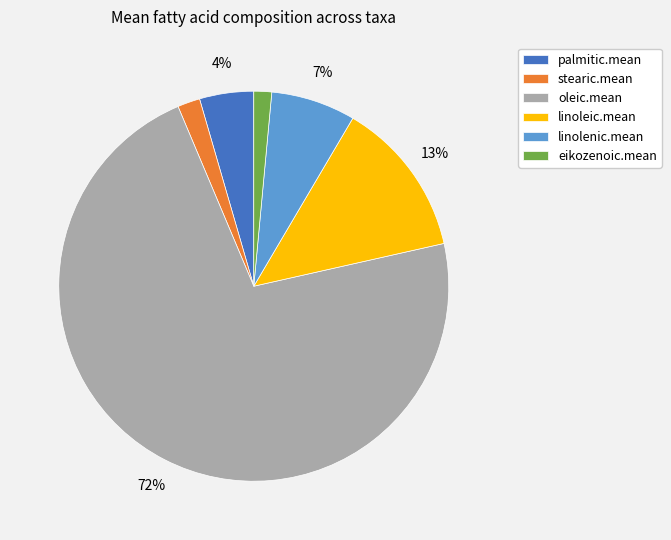

Which has a higher value, eikozenoic.mean or linoleic.mean?

linoleic.mean